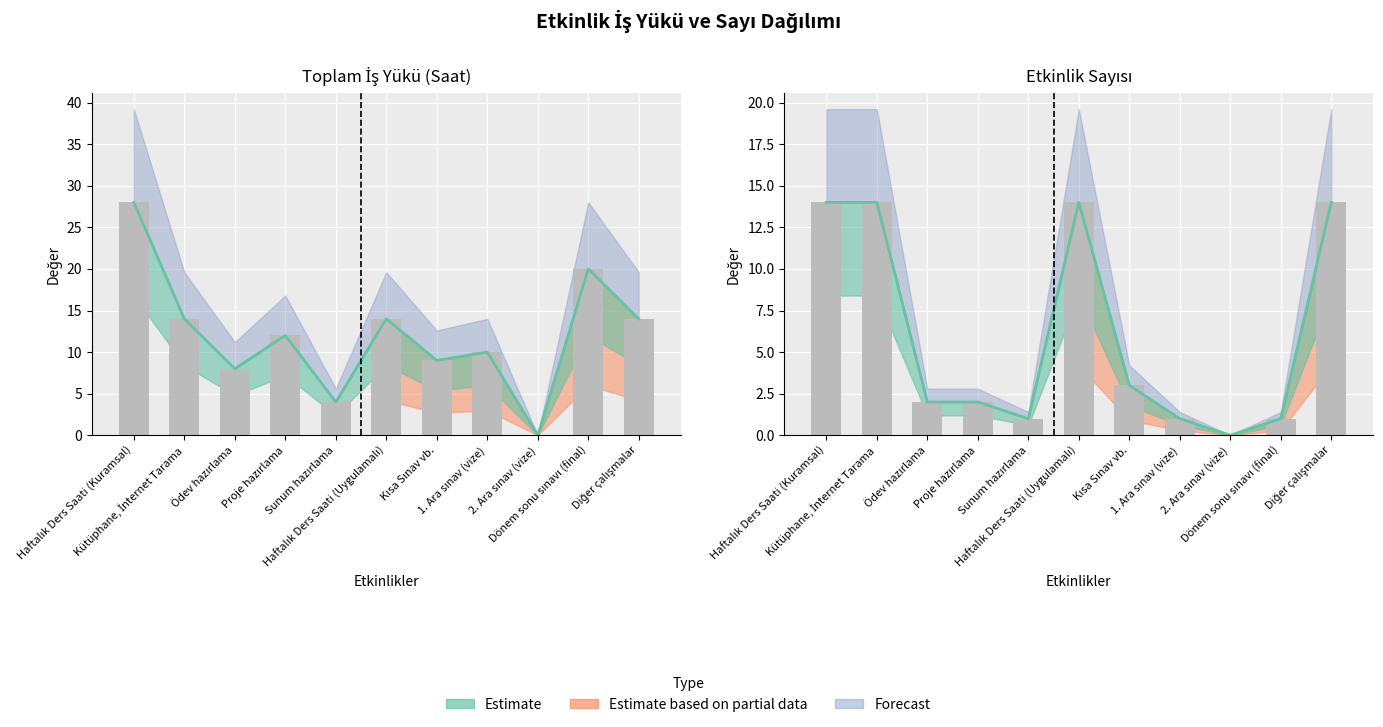

Which series has the largest range (max minus min)?

İş Yükü